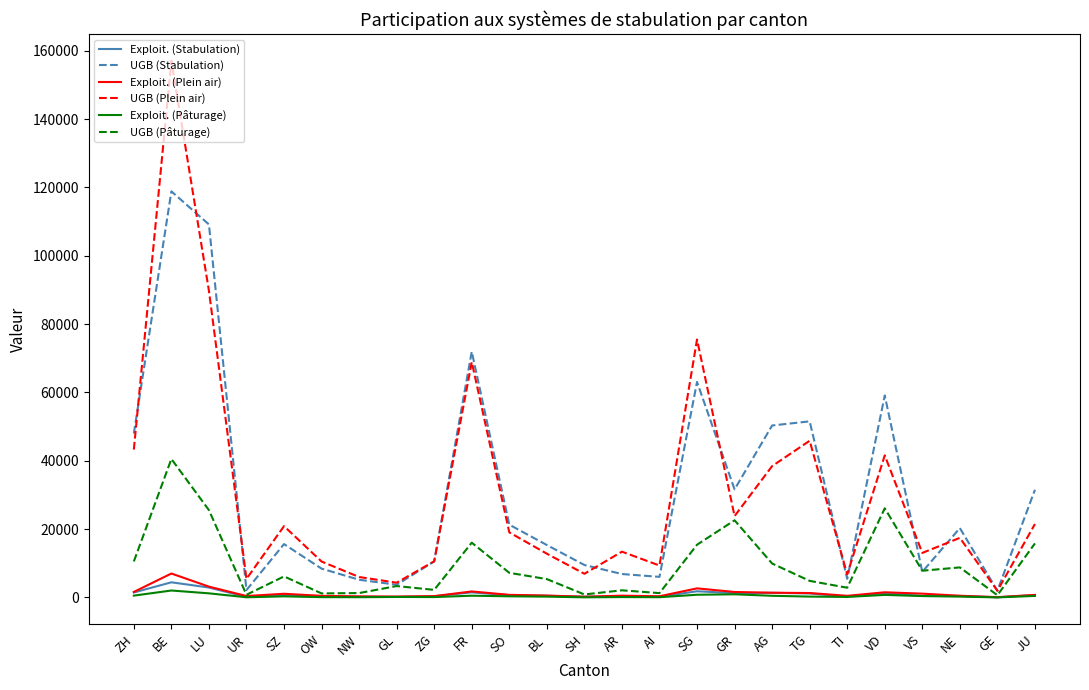

What is the highest value of the UGB (Stabulation) series?

118865.4